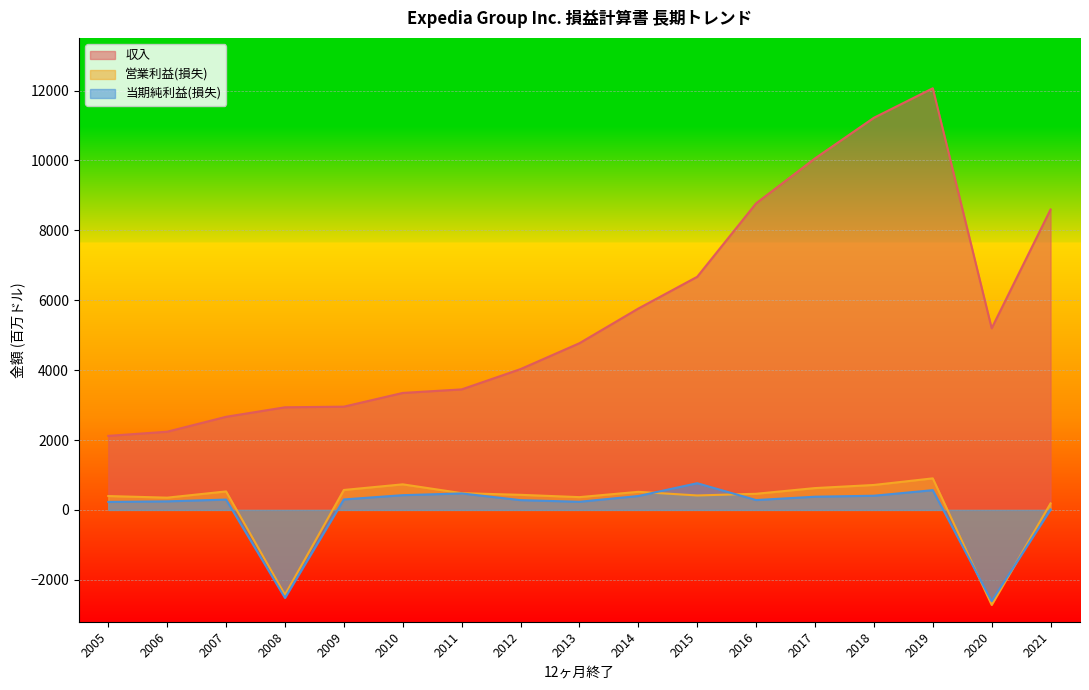

At which label does 営業利益(損失) first exceed 462?

2007